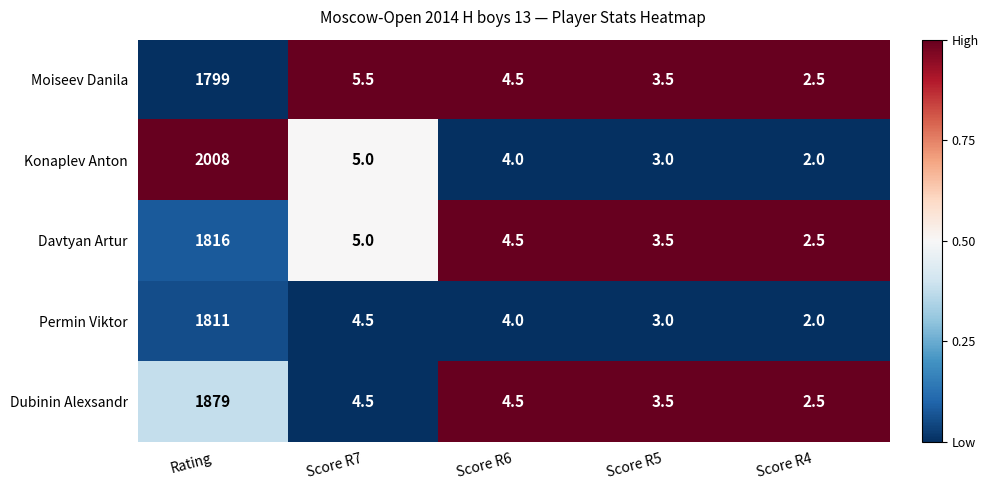

Rank the series by their maximum value, from highest to lowest.

Konaplev Anton, Dubinin Alexsandr, Davtyan Artur, Permin Viktor, Moiseev Danila